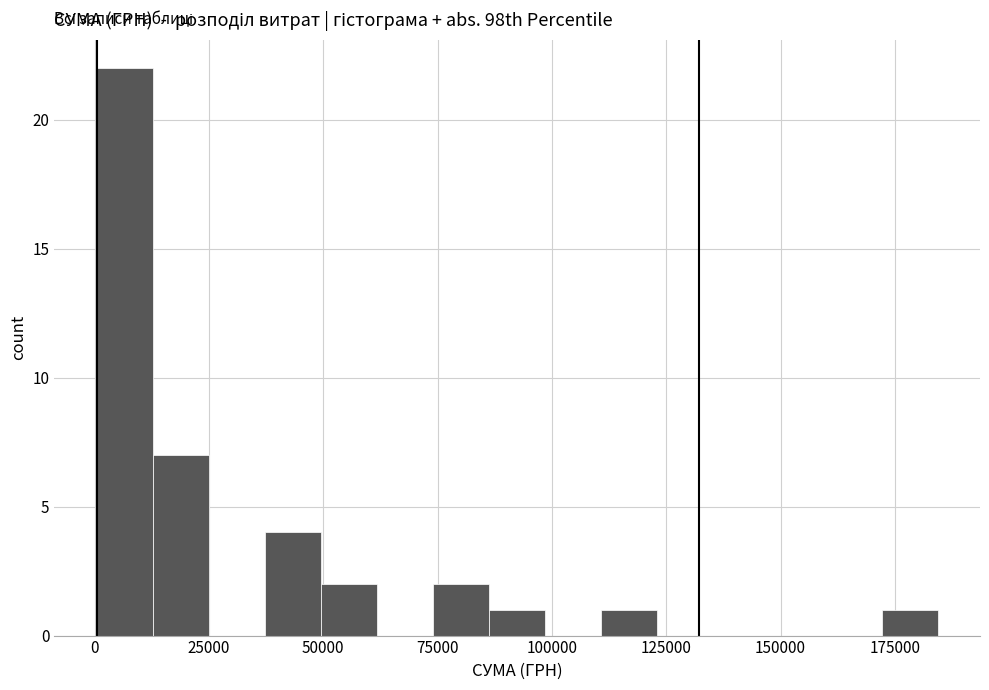

Read against the x-axis, roughly where is the centre of the tallest bar?

5000